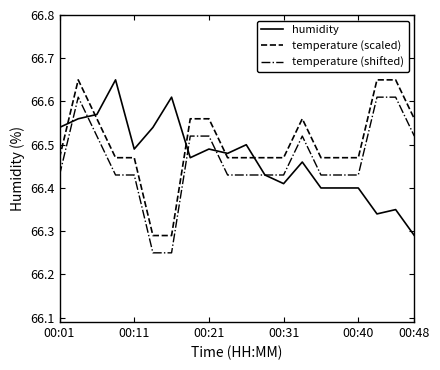

Which series has the largest total across all categories?

temperature (scaled)